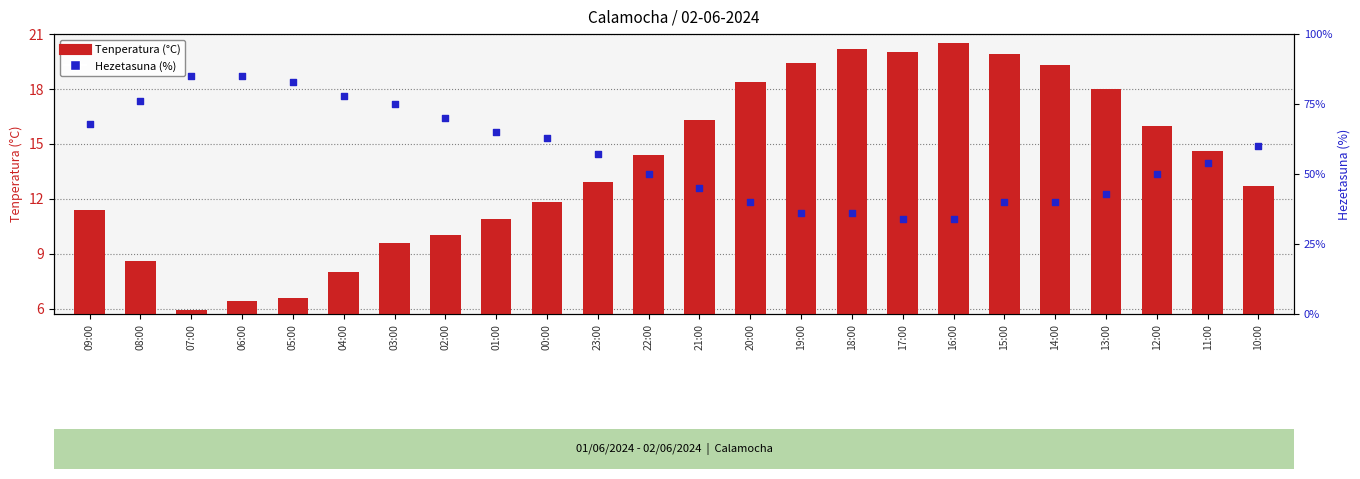

Which series reaches the maximum Y coordinate?

Hezetasuna (%)